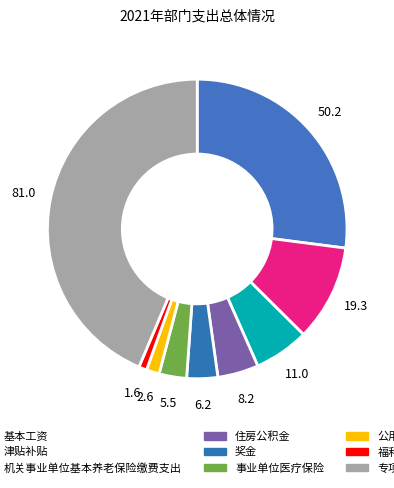

To the nearest percent, what portion does 住房公积金 represent?

4%